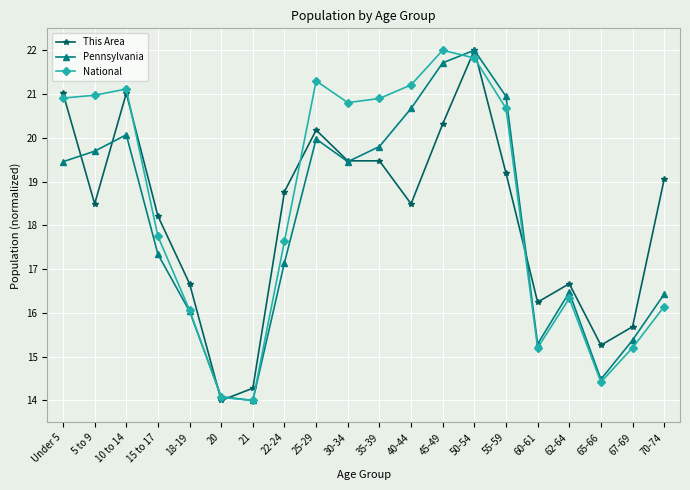

What is the spread (max minus min) of values at 30-34?

1.3